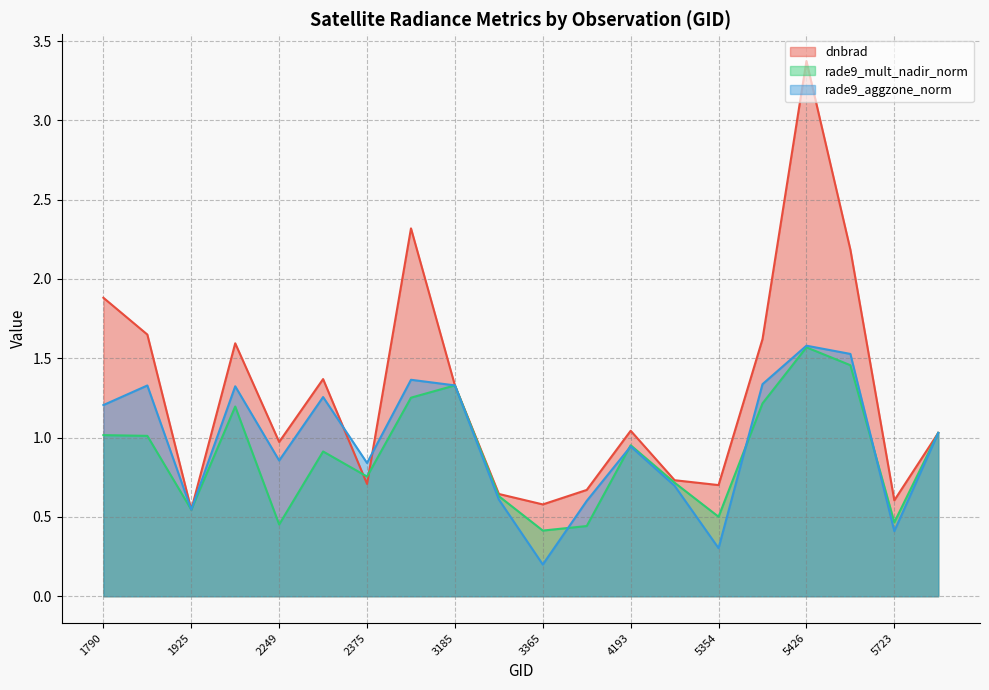

Is it true that rade9_mult_nadir_norm equals 1.0 at 1808?

True